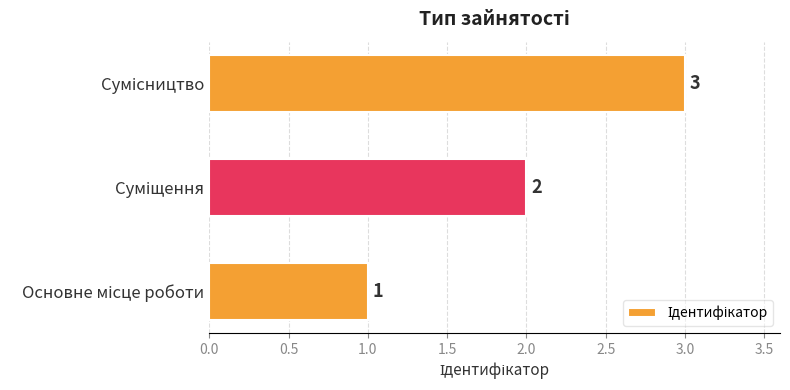

What is the sum of all values?

6